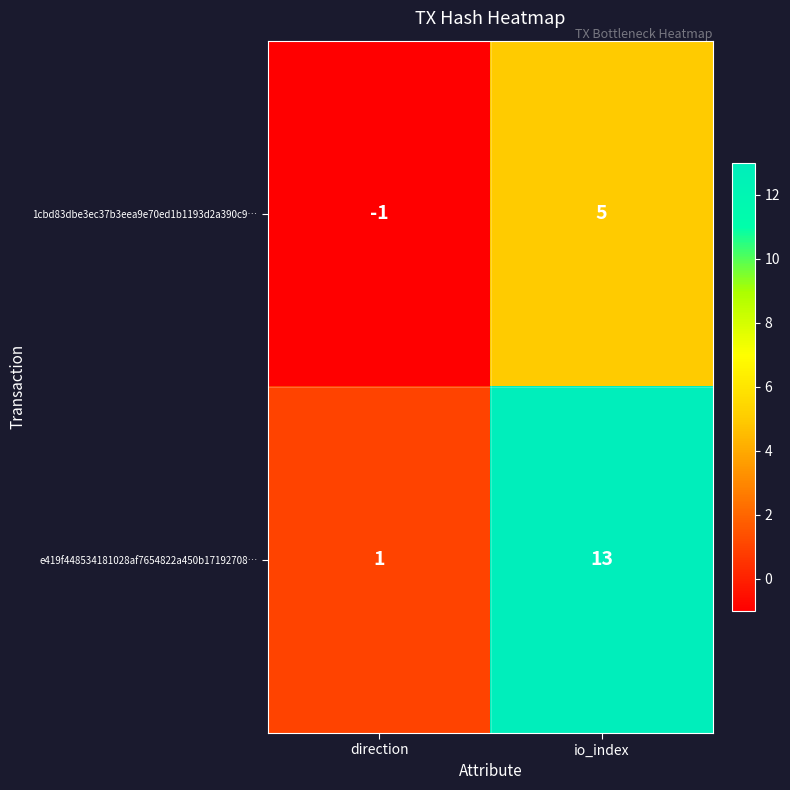

List the series in order of their peak value, lowest first.

1cbd83dbe3ec37b3eea9e70ed1b1193d2a390c9…, e419f448534181028af7654822a450b17192708…